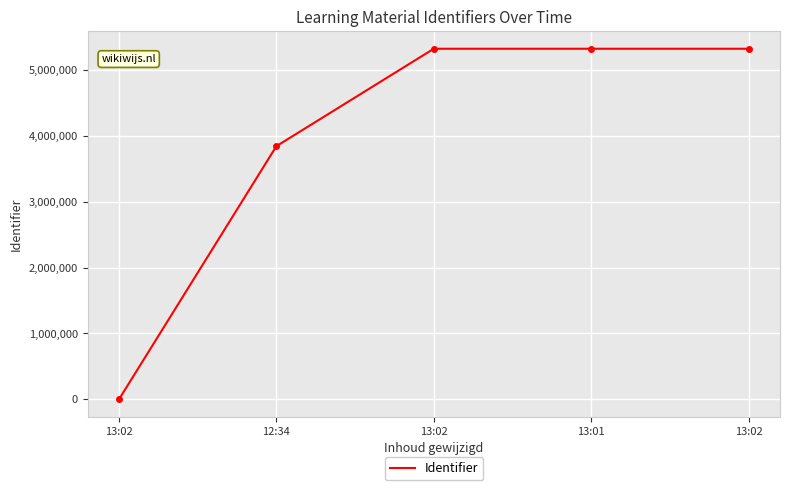

Rank the categories by value from lowest to highest.

13:02, 12:34, 13:02, 13:01, 13:02